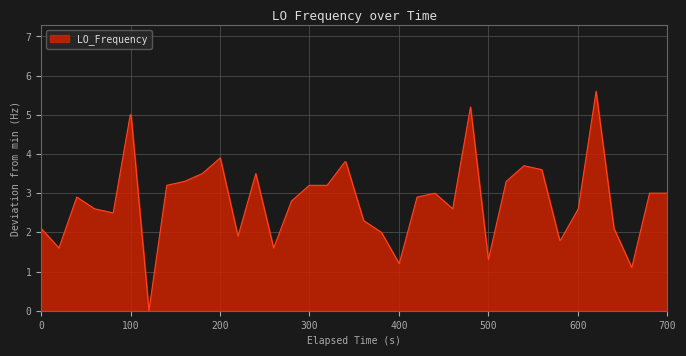

What is the value of the 35th point from the left?

2.6